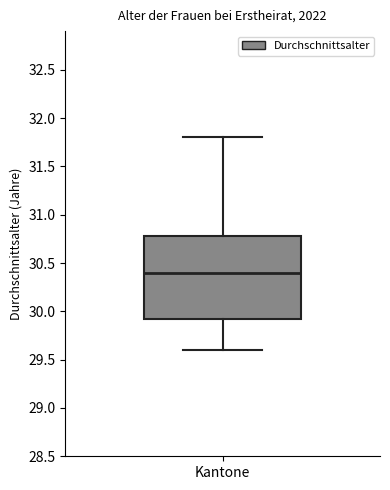

Read this box plot against the y-axis: the position of the median line, the range covered by the box, and the ends of both whiskers. The values are not printed on the chart, so give them approximately, as read against the axis.

median 30.40, box 29.95 to 30.80, whiskers 29.60 to 31.80